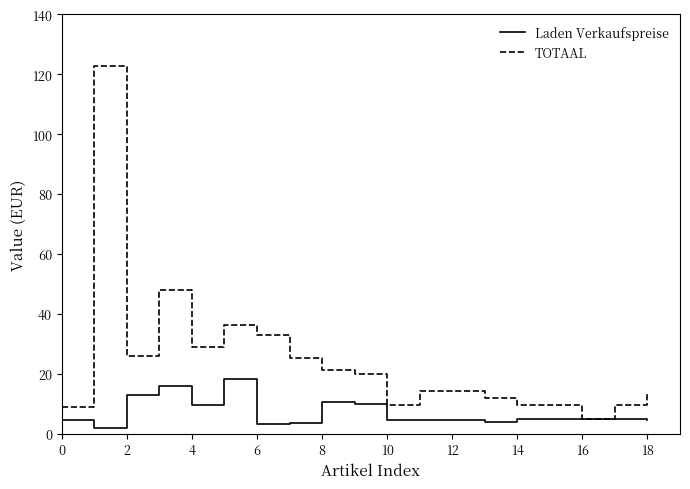

Which series has the largest total across all categories?

TOTAAL